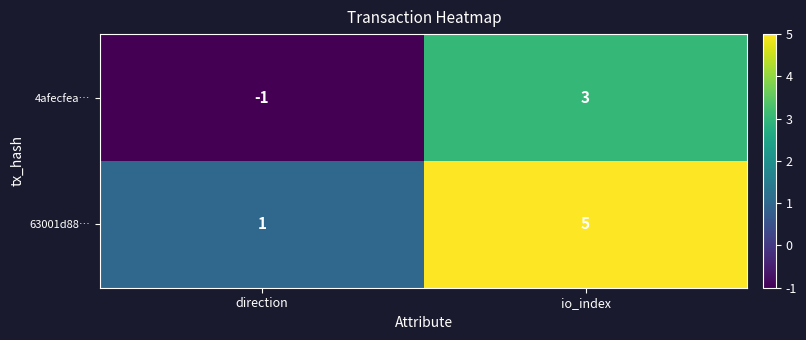

The 4afecfea… series shows 4 at io_index. True or false?

False